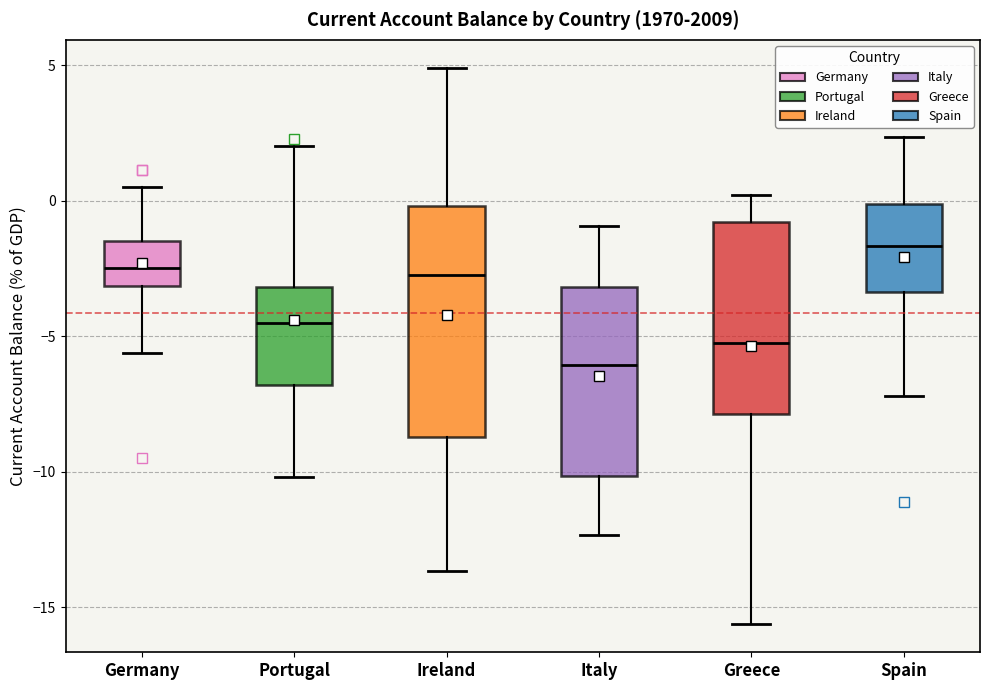

Reading left to right, transcribe this box plot: for each box, give where its median line is, the range the box spans, and where its two whiskers end, as read against the y-axis. The values are not printed on the chart, so give them approximately, as read against the axis.

Germany: median -2.5, box -3.0 to -1.5, whiskers -5.5 to 0.5
Portugal: median -4.5, box -7.0 to -3.0, whiskers -10.0 to 2.0
Ireland: median -2.5, box -8.5 to 0.0, whiskers -13.5 to 5.0
Italy: median -6.0, box -10.0 to -3.0, whiskers -12.5 to -1.0
Greece: median -5.0, box -8.0 to -1.0, whiskers -15.5 to 0.0
Spain: median -1.5, box -3.5 to 0.0, whiskers -7.0 to 2.5